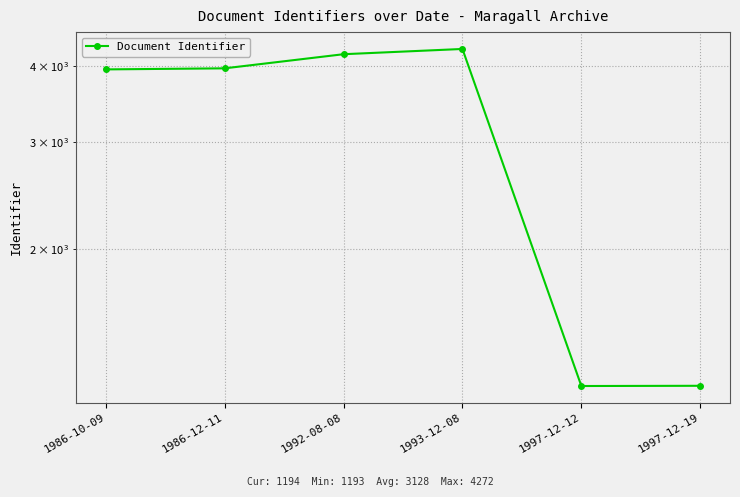

True or false: the data has more than 1 interior local peaks.

False